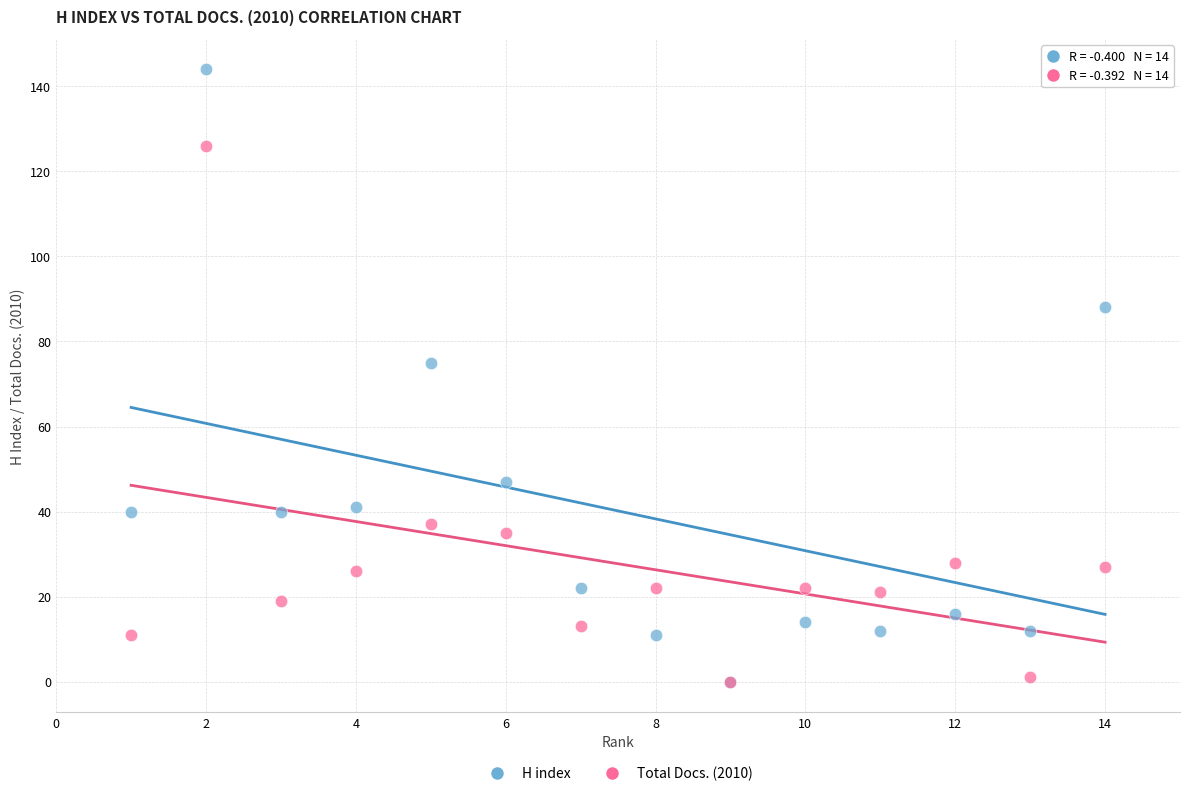

Which series reaches the maximum Y coordinate?

H index